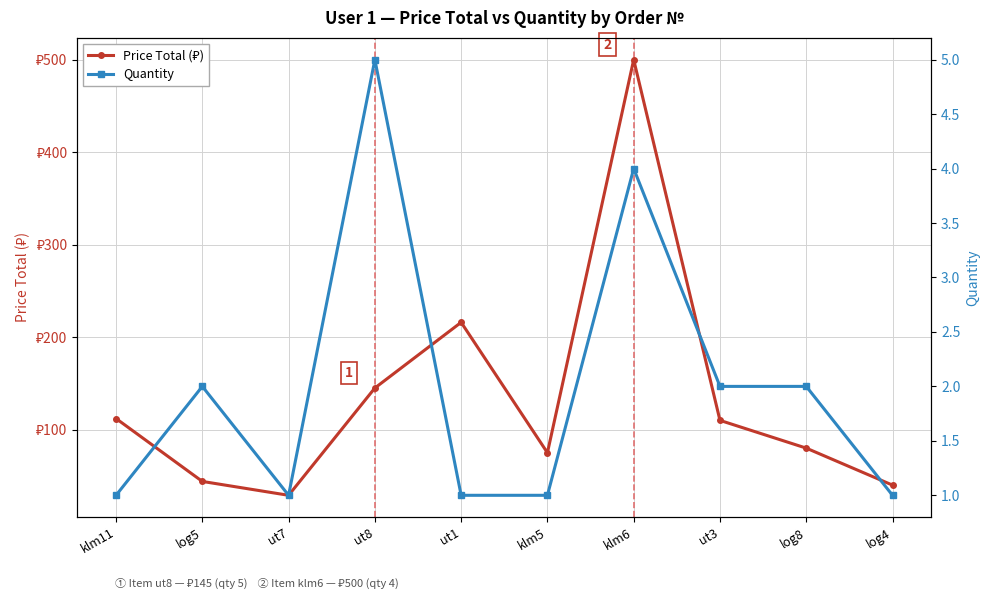

True or false: Price Total (₽) and Quantity intersect in this chart.

False